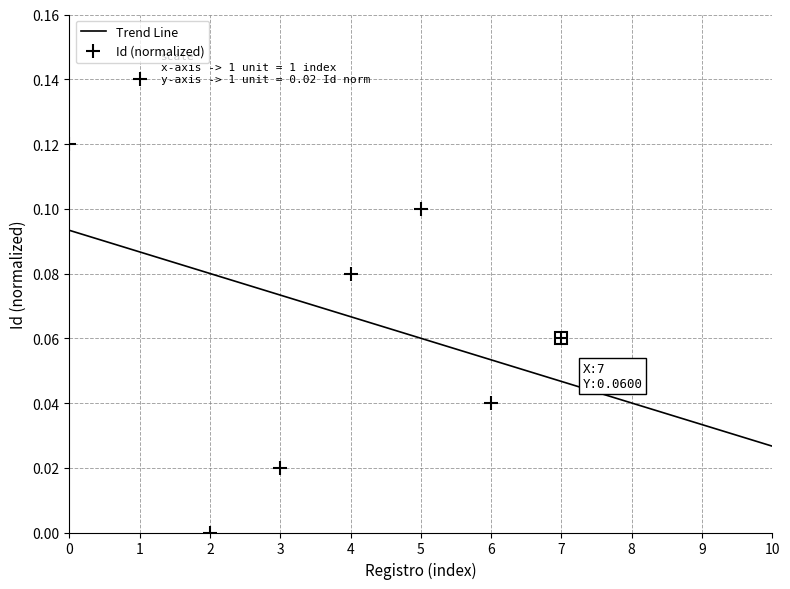

Reading right to left, list all the values displayed in this chart.

0.1	0.0	0.1	0.1	0.0	0.0	0.1	0.1